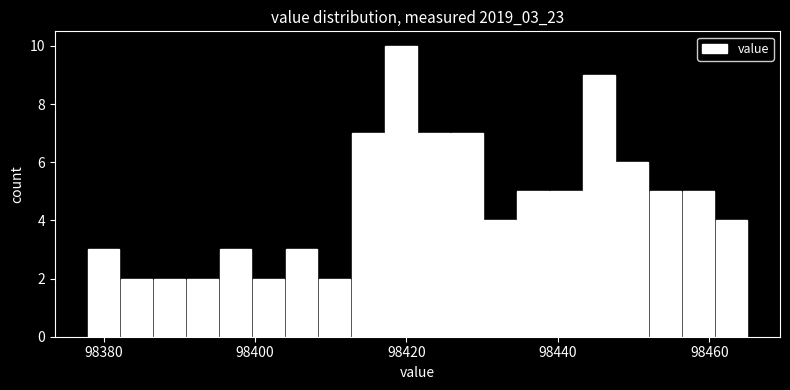

Around what value on the x-axis is the tallest bar? Give the approximate position of its centre, as read against the axis.

98420